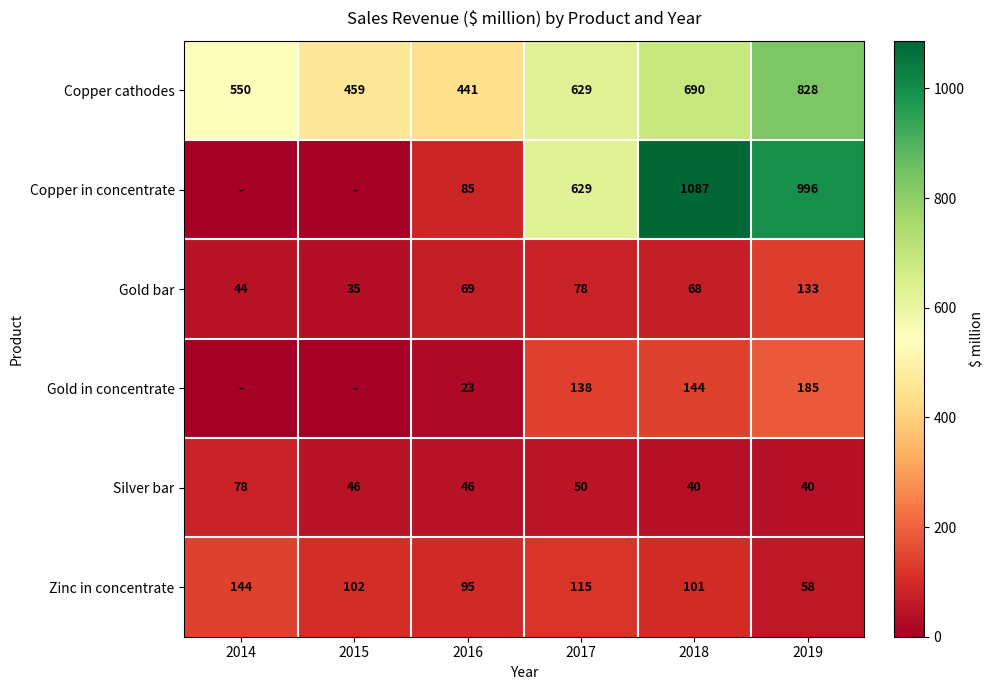

Rank the categories by Copper cathodes value from highest to lowest.

2019, 2018, 2017, 2014, 2015, 2016